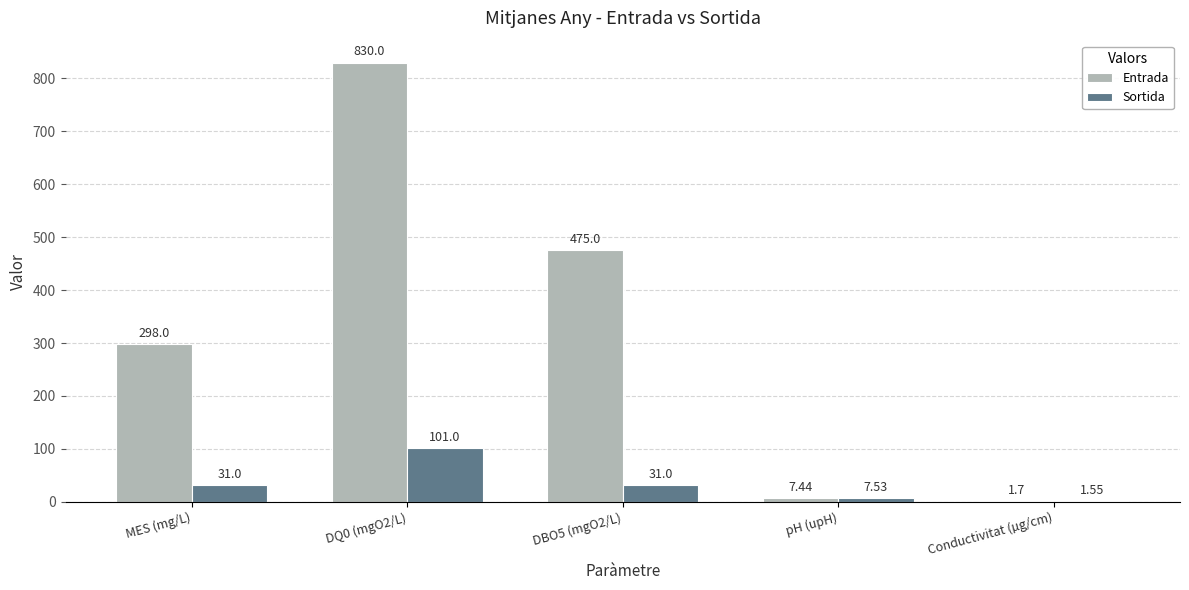

At which category is the sum across all series the highest?

DQ0 (mgO2/L)